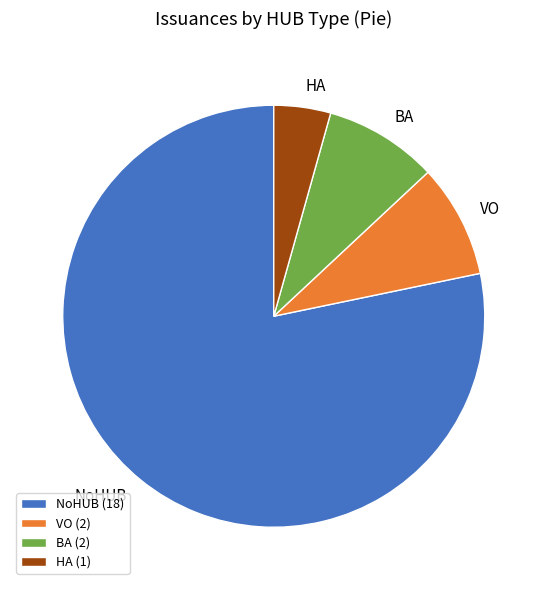

Count the number of slices in the pie.

4